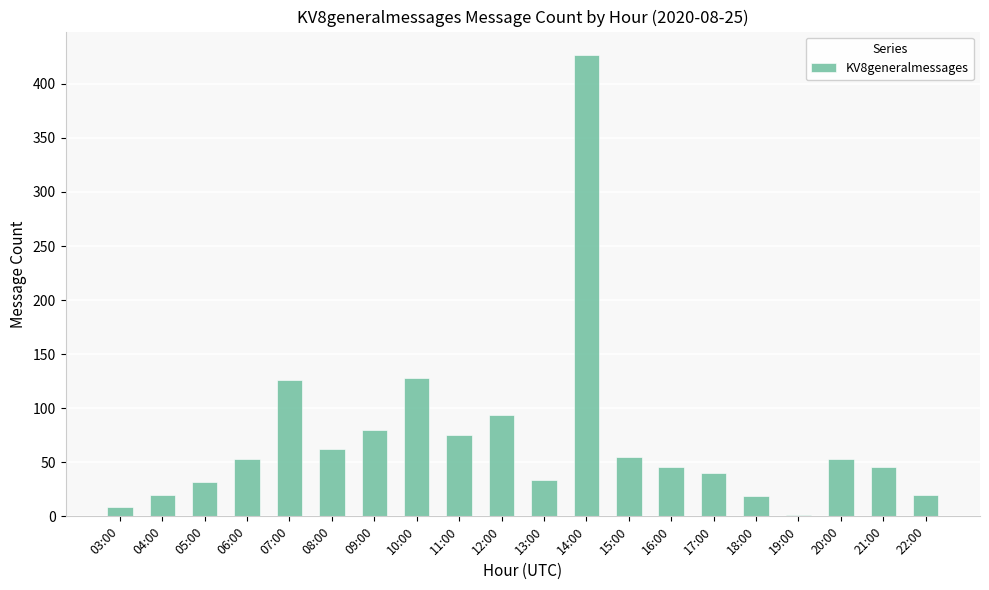

Approximately how many times larger is the value at 14:00 compared to 11:00?

5.7